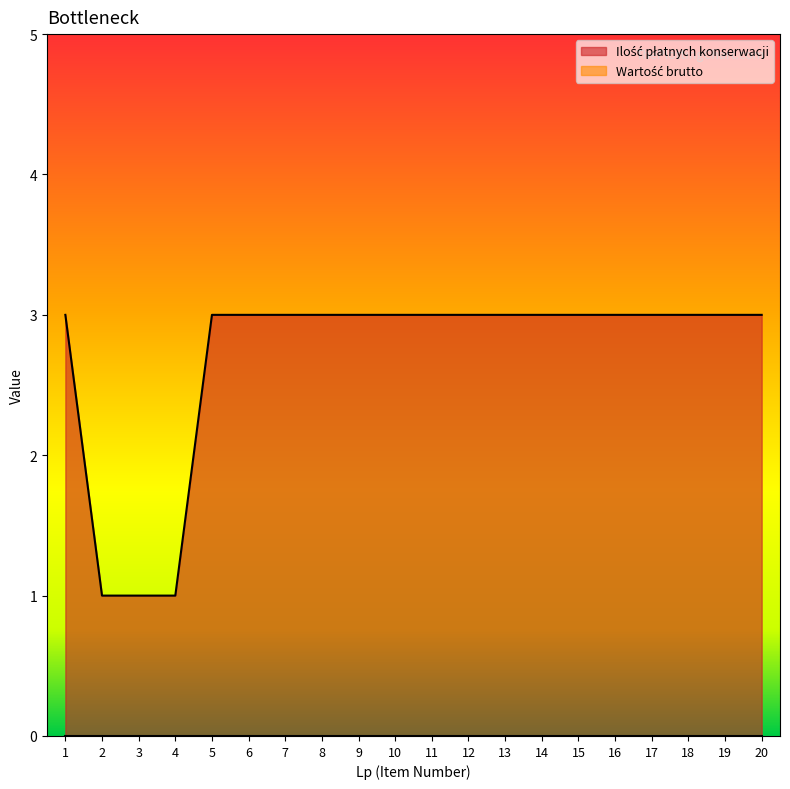

What is the sum of all values?

54